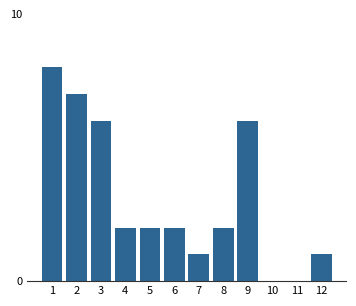

Reading left to right, list all the values displayed in this chart.

1=8	2=7	3=6	4=2	5=2	6=2	7=1	8=2	9=6	10=0	11=0	12=1